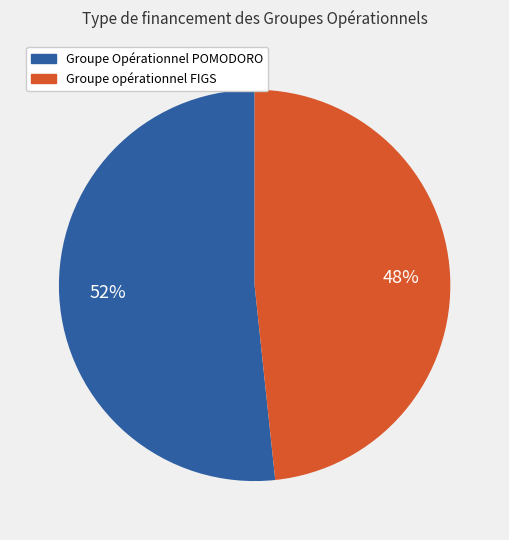

Is Groupe Opérationnel POMODORO the majority of the pie?

Yes